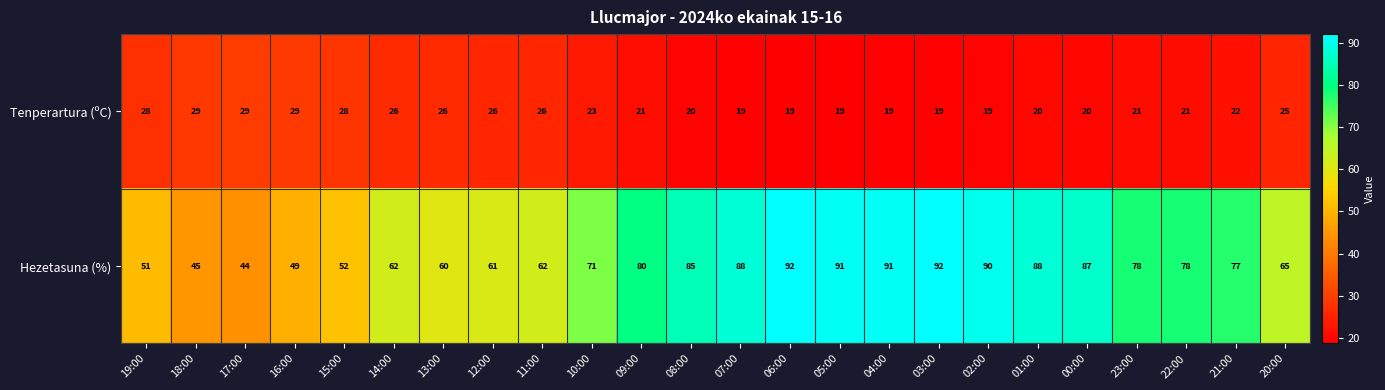

List the series in order of their overall mean, lowest first.

Tenperartura (ºC), Hezetasuna (%)